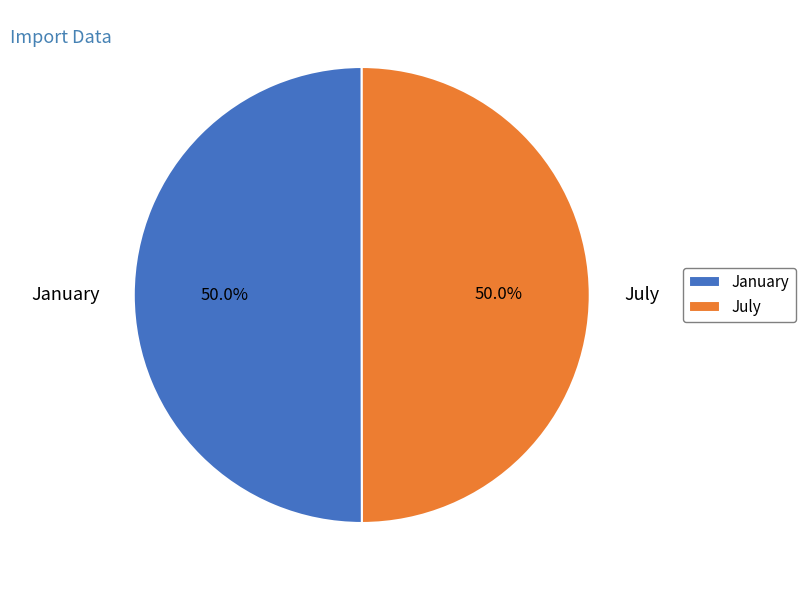

To the nearest percent, what portion does July represent?

50%